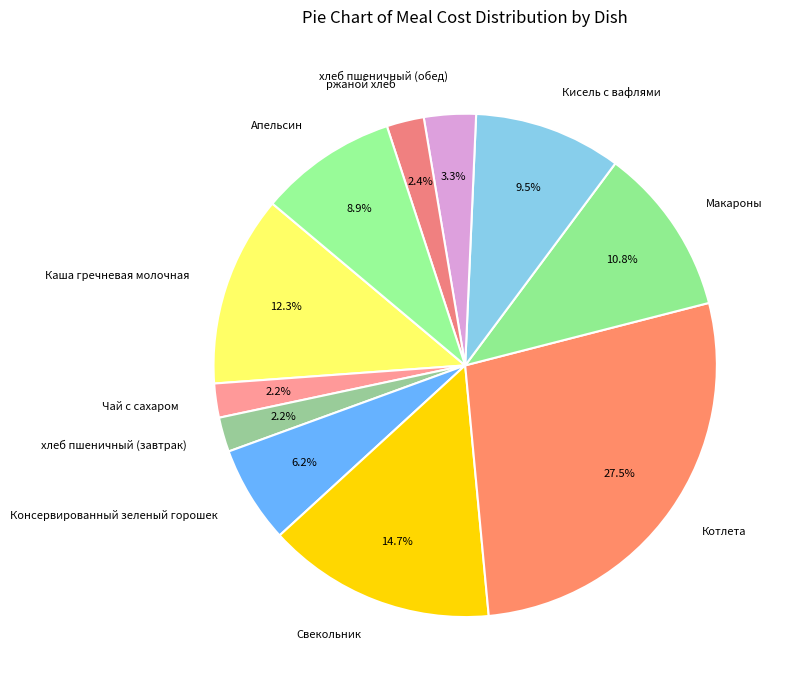

Count the number of slices in the pie.

11